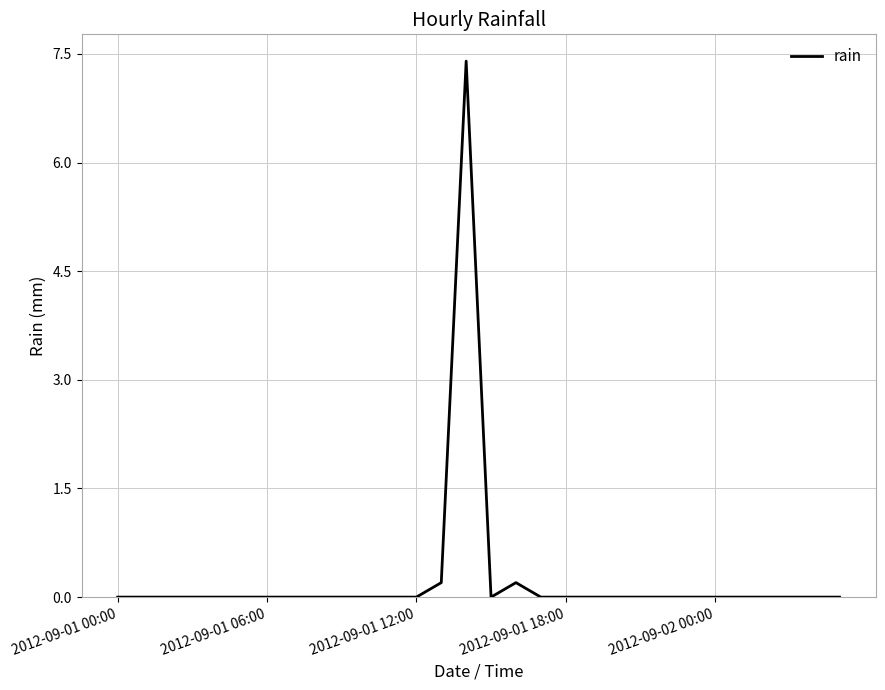

What is the greatest value displayed?

7.4